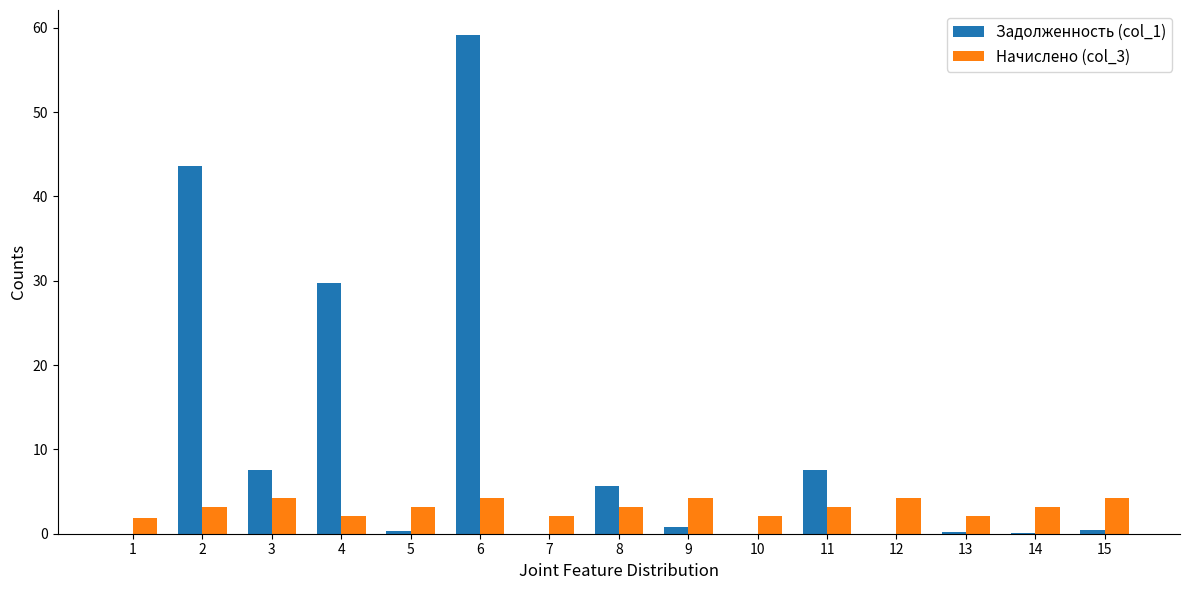

Is the value of Начислено (col_3) at 13 greater than the value of Задолженность (col_1) at 3?

No